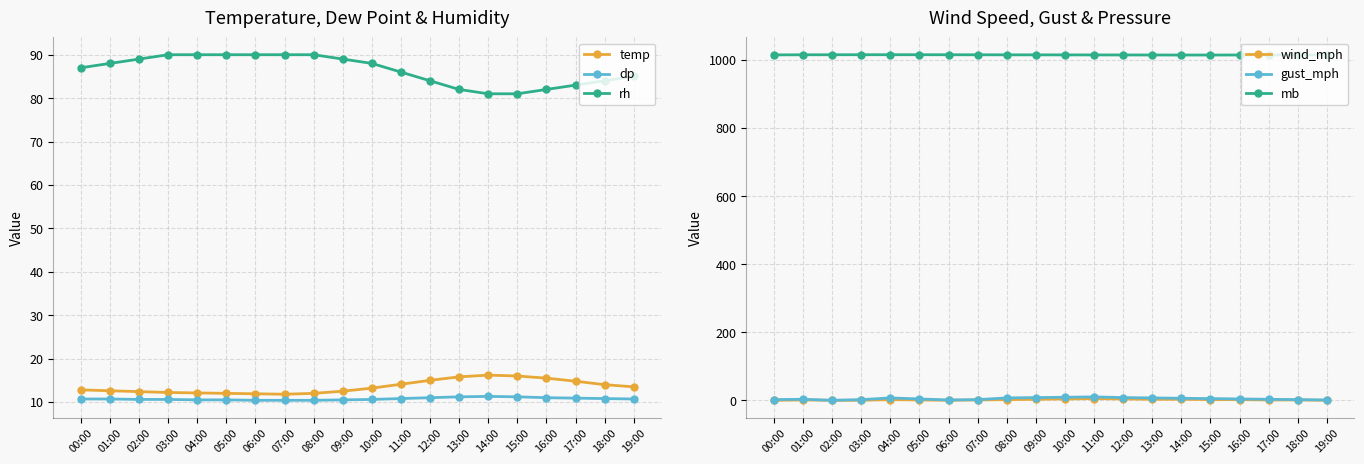

What is the label of the 11th point from the left?

10:00